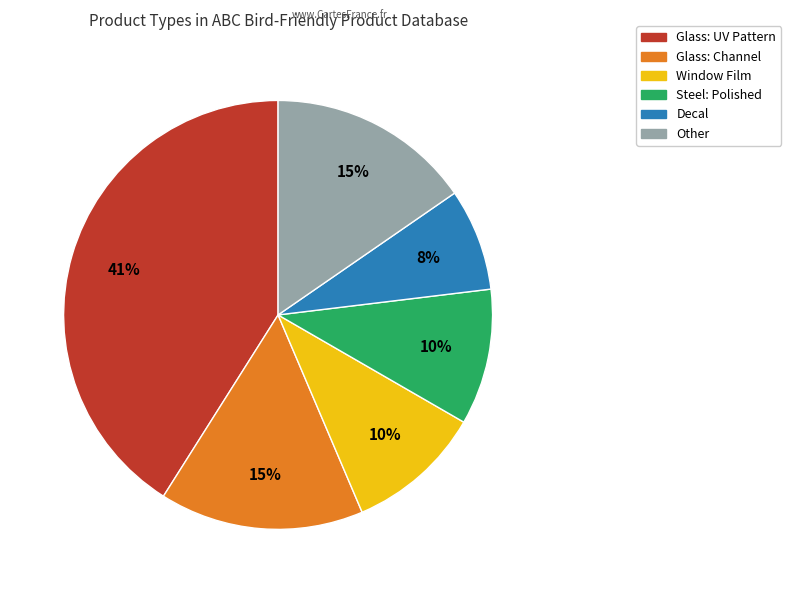

Is there a majority slice in this chart?

No